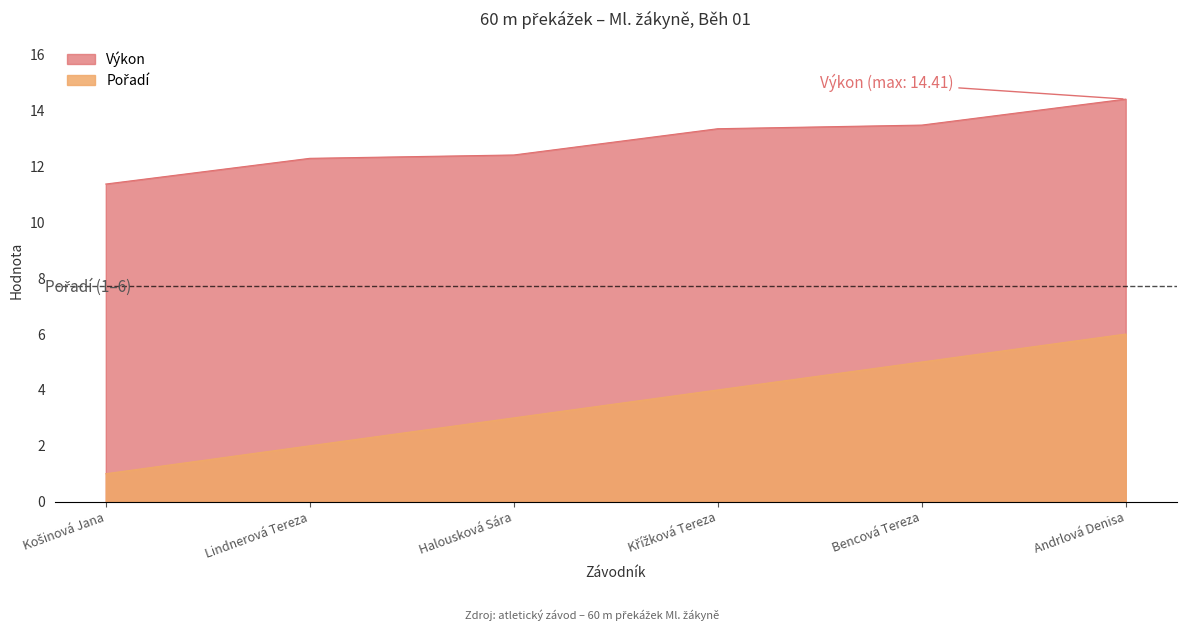

What is the label of the 1st point from the left?

Košinová Jana